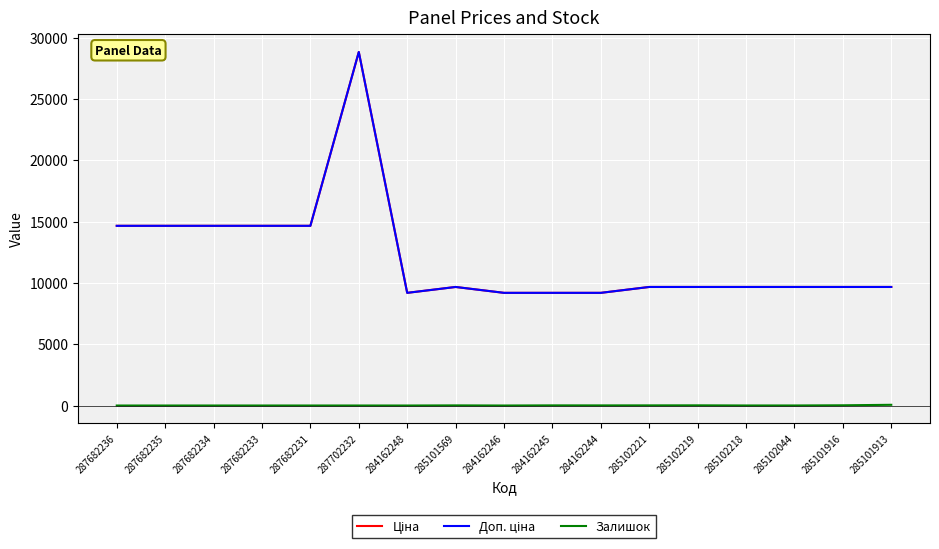

What is the value of the Доп. ціна point at the 14th from the left?

9664.7